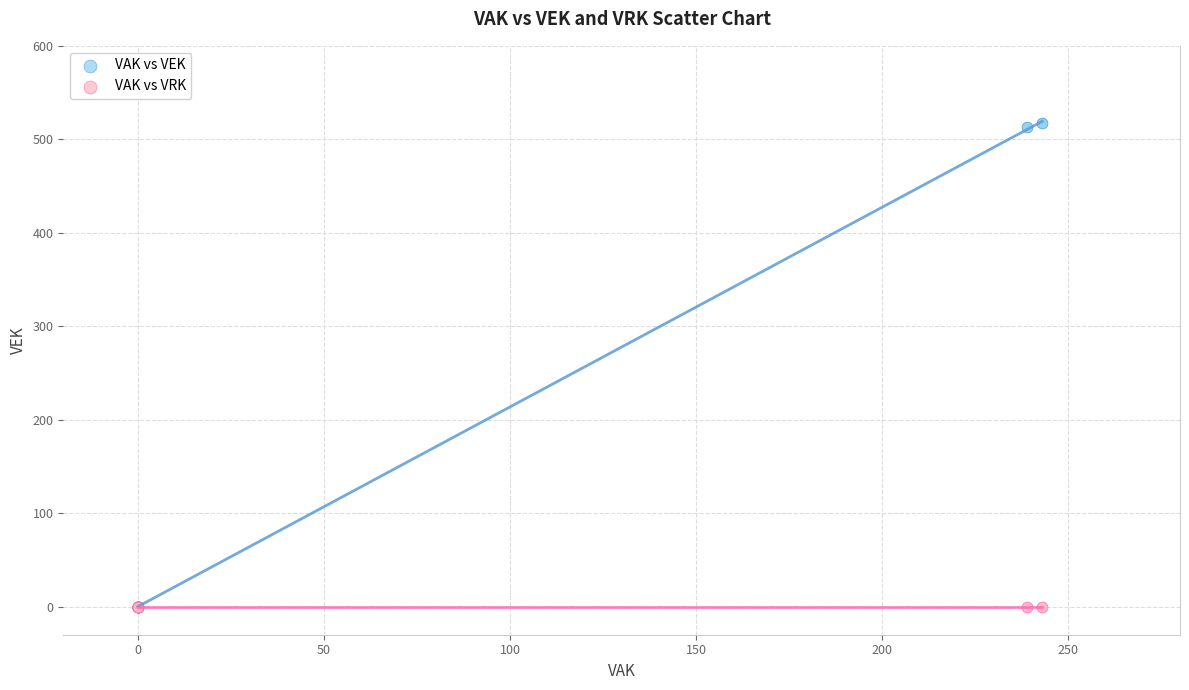

What are all the series names shown in the legend?

VAK vs VEK, VAK vs VRK